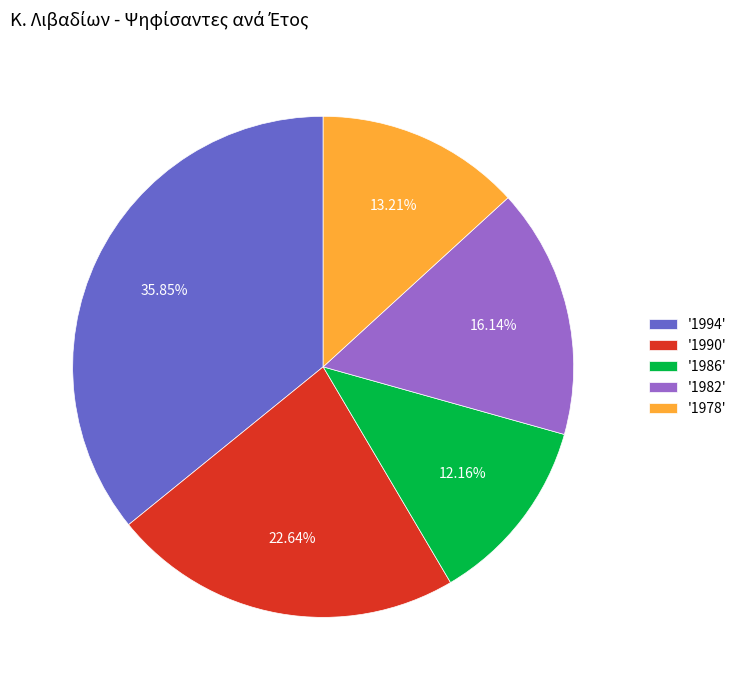

Is the sum of '1982' and '1986' greater than half?

No